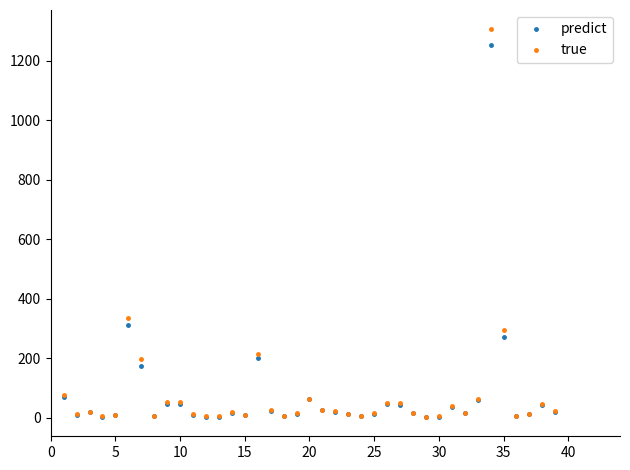

What is the value of the true point at the 29th from the left?

3.8